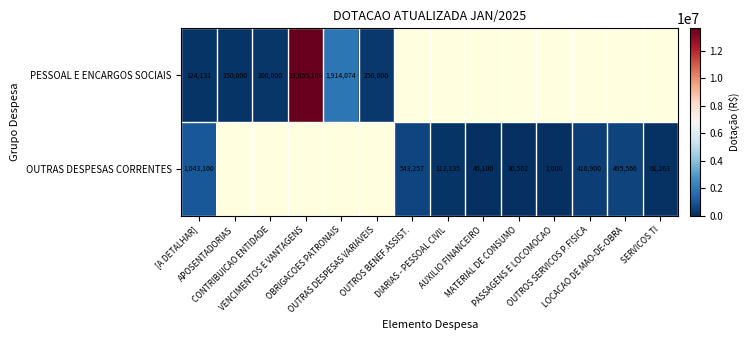

True or false: OUTRAS DESPESAS CORRENTES has a value of 543257.0 at OUTROS BENEF.ASSIST..

True